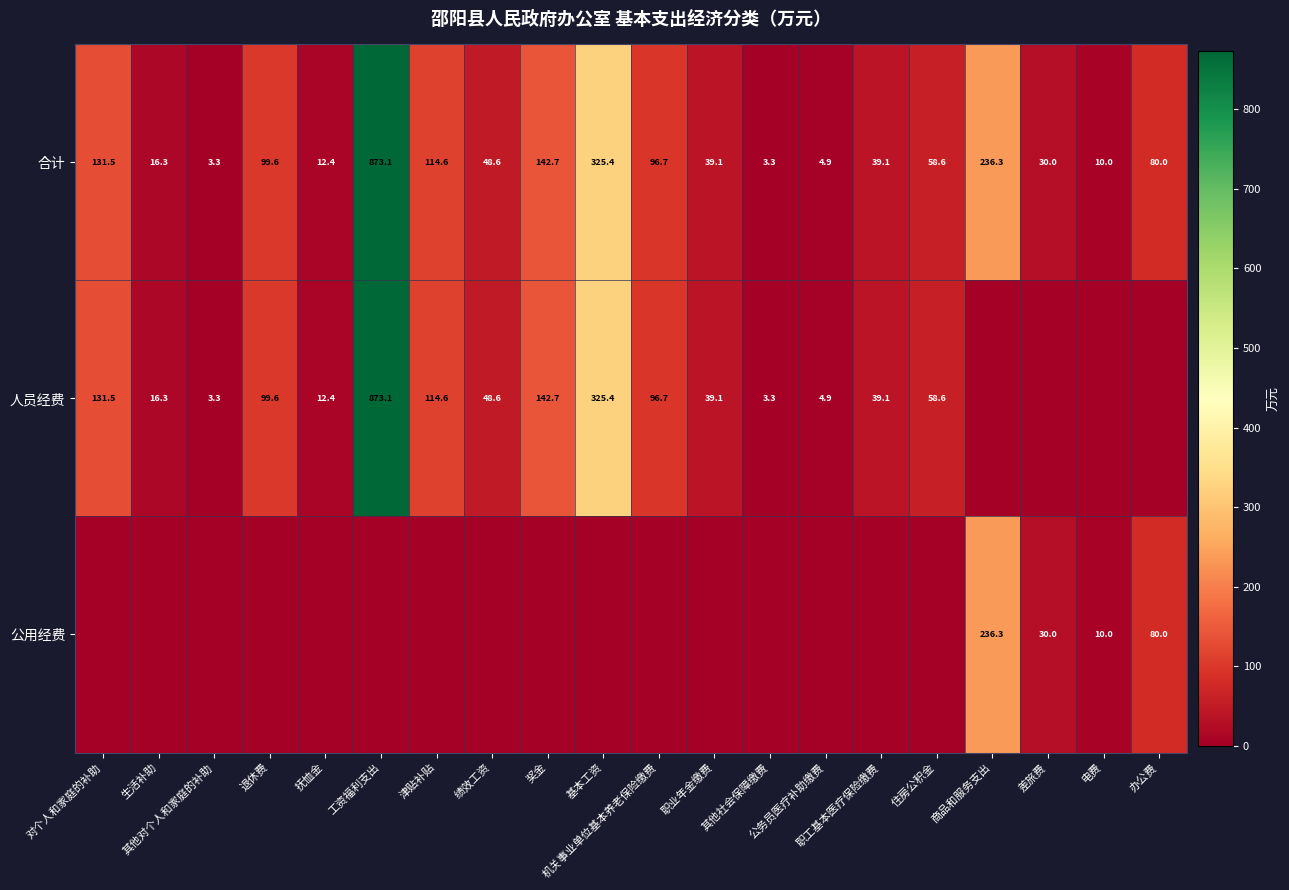

Is it true that 合计 equals 2.2 at 其他对个人和家庭的补助?

False